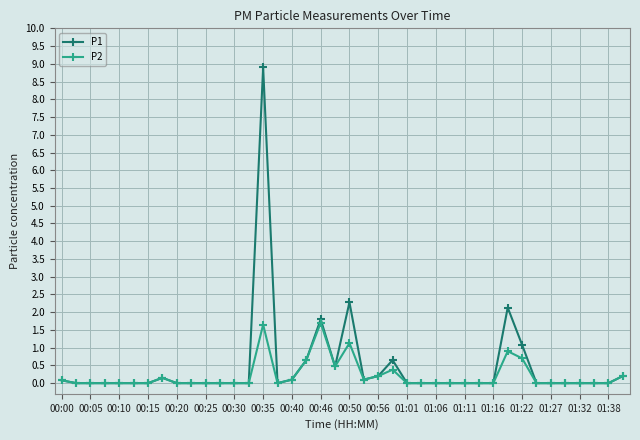

At how many categories does at least one series exceed 3?

1